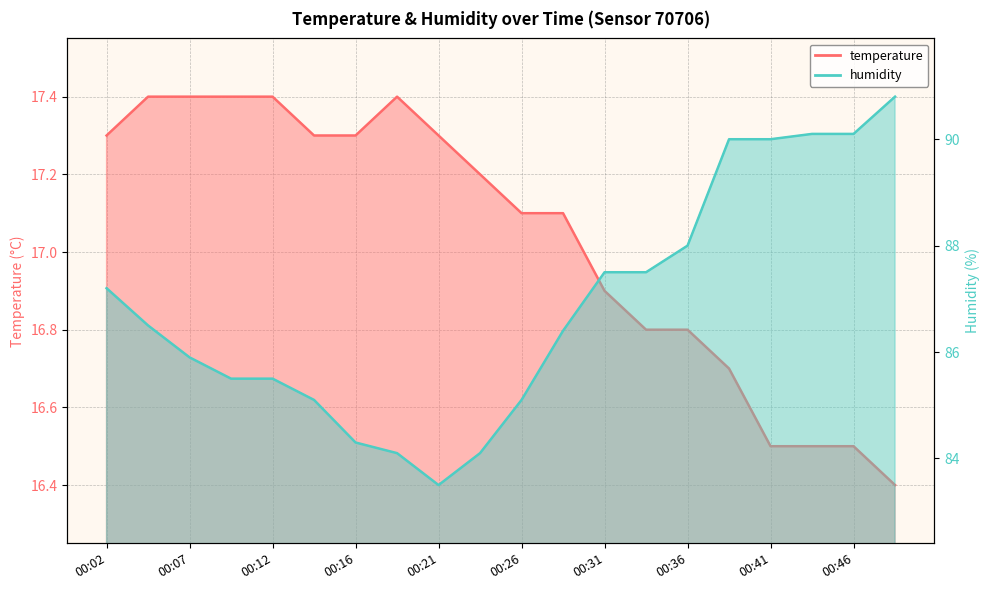

What is the total value across all series at 00:34?

104.3